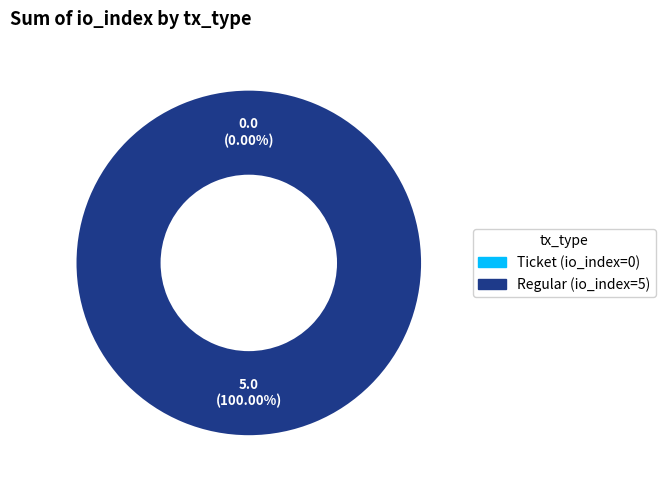

Is the sum of Ticket (io_index=0) and Regular (io_index=5) greater than half?

Yes